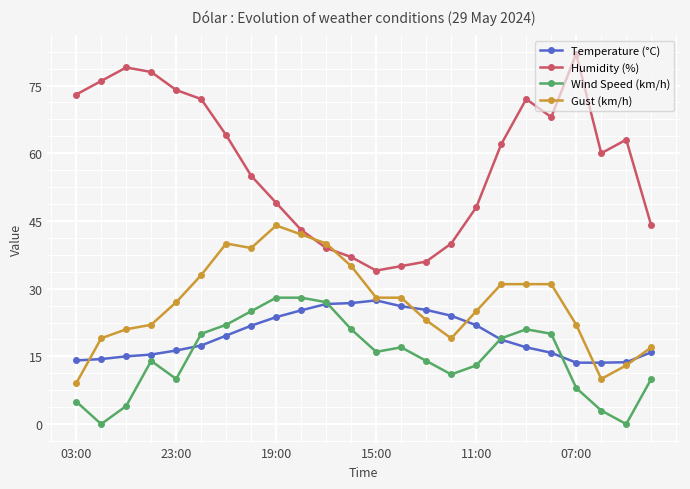

Is this an area chart (filled region under the line)?

No